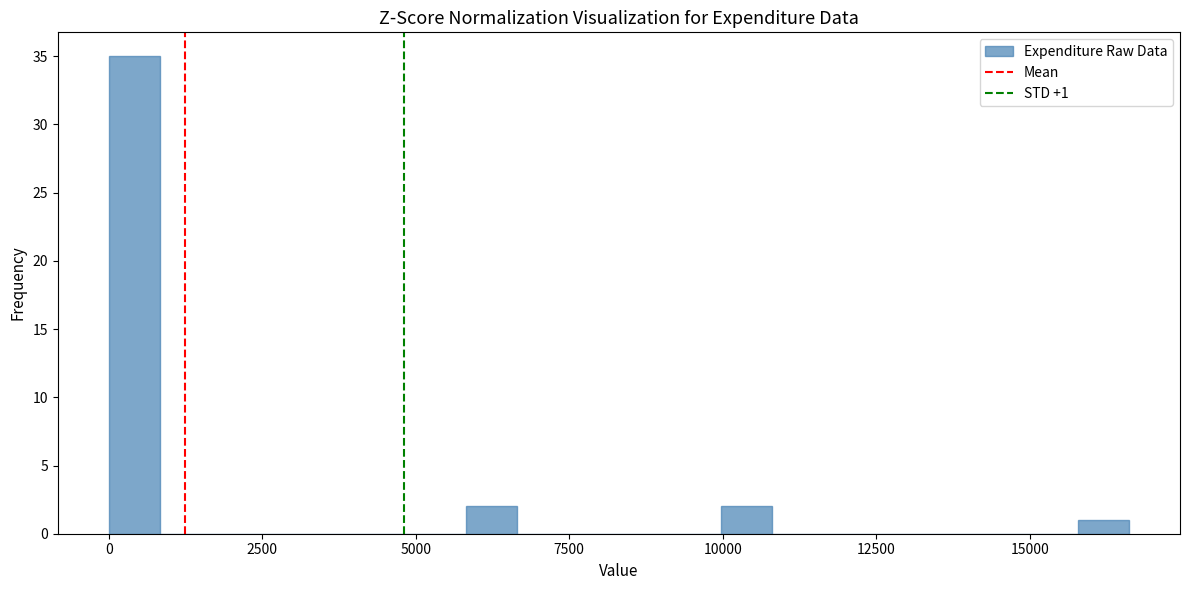

Read against the x-axis, roughly where is the centre of the tallest bar?

500